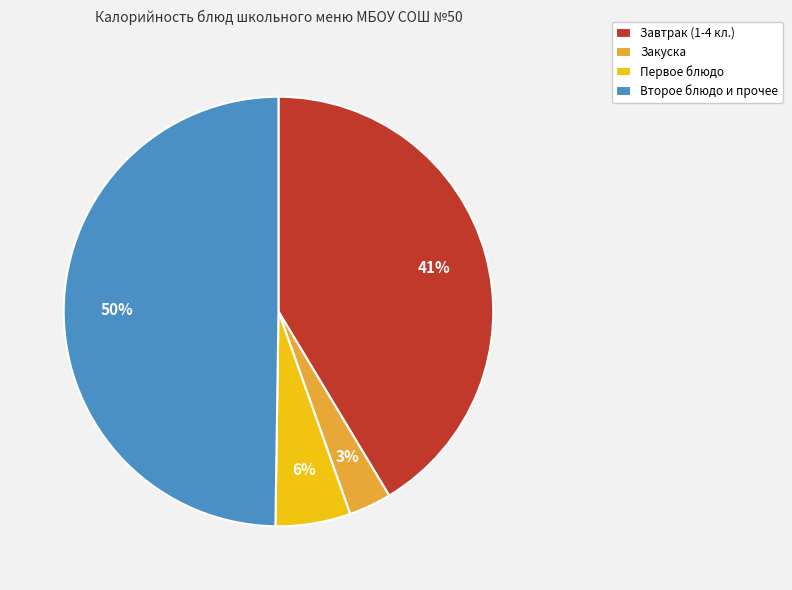

To the nearest percent, what is the difference between the largest and smallest slice percentages?

47%